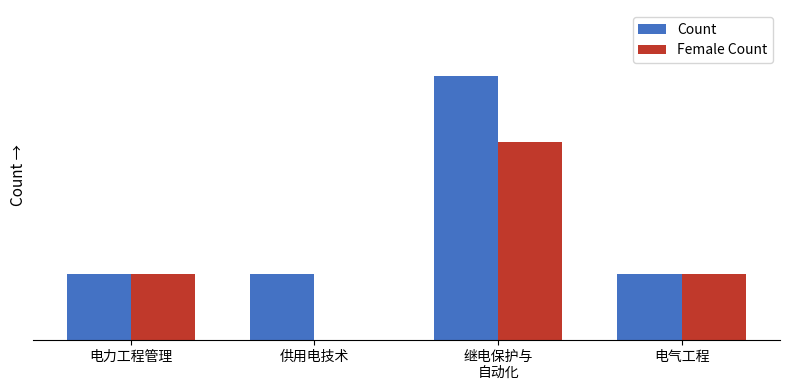

Is it true that Female Count equals 0 at 供用电技术?

True